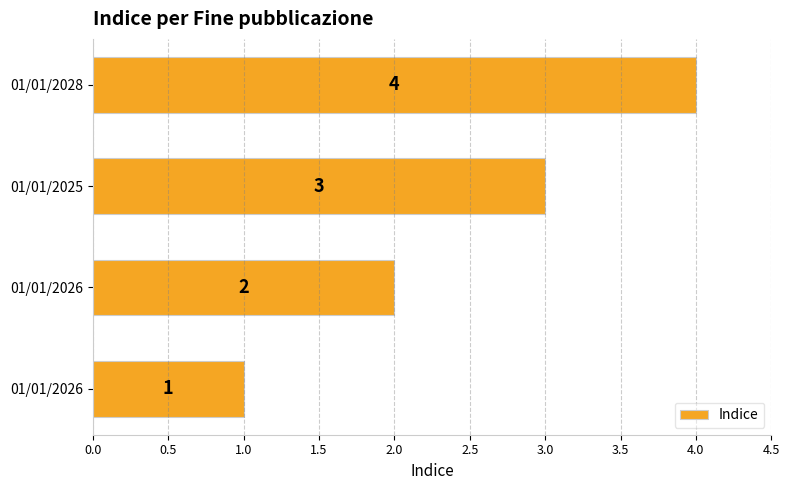

How many bars are there in total?

4